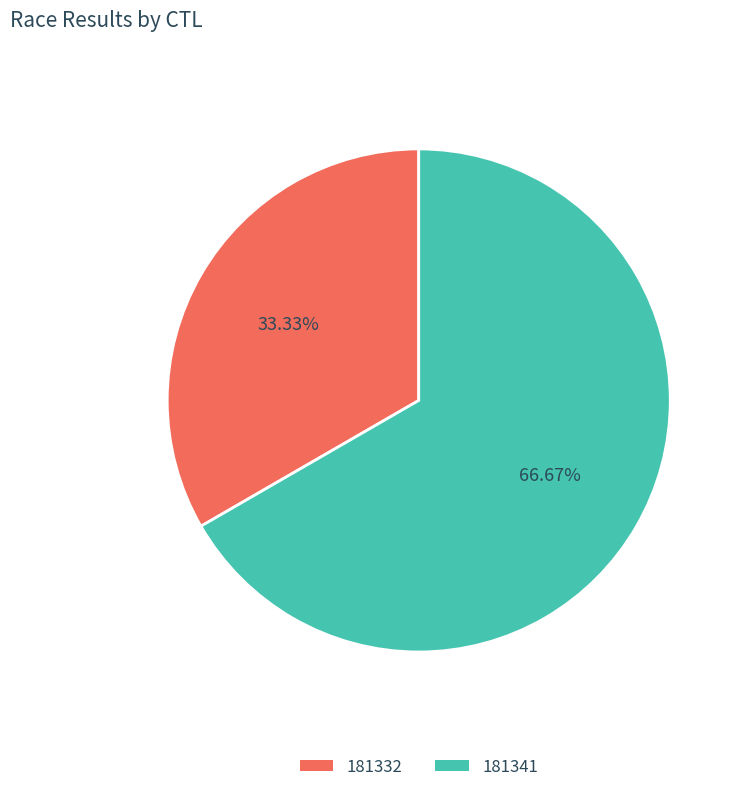

Does 181332 represent more than half of the total?

No